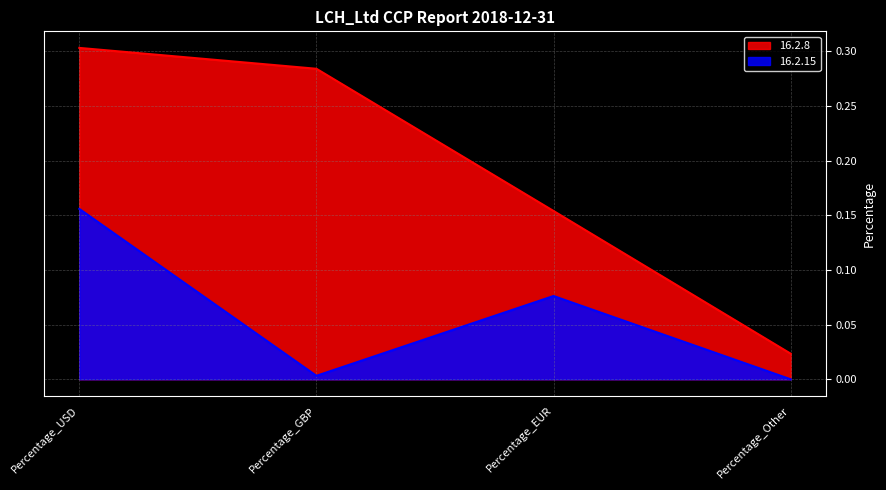

Reading left to right, extract all data points from this chart.

16.2.8: 0.3	0.3	0.2	0.0
16.2.15: 0.2	0.0	0.1	0.0